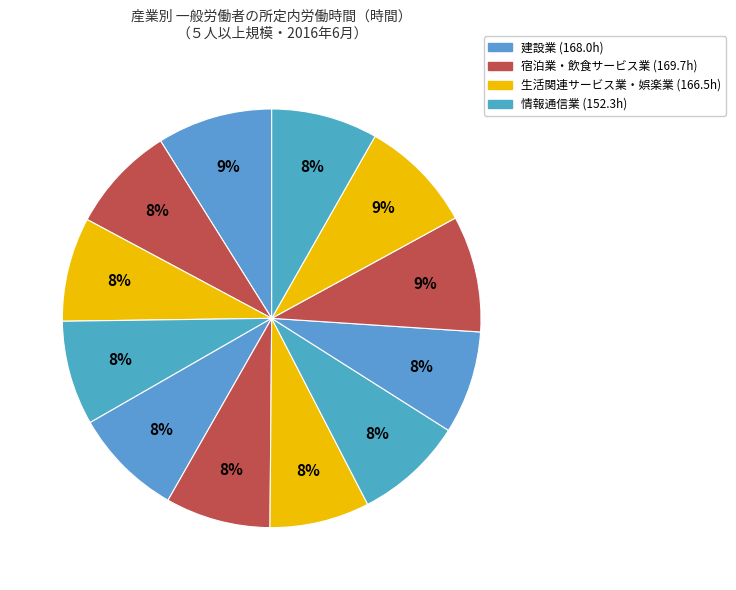

Count the number of slices in the pie.

12